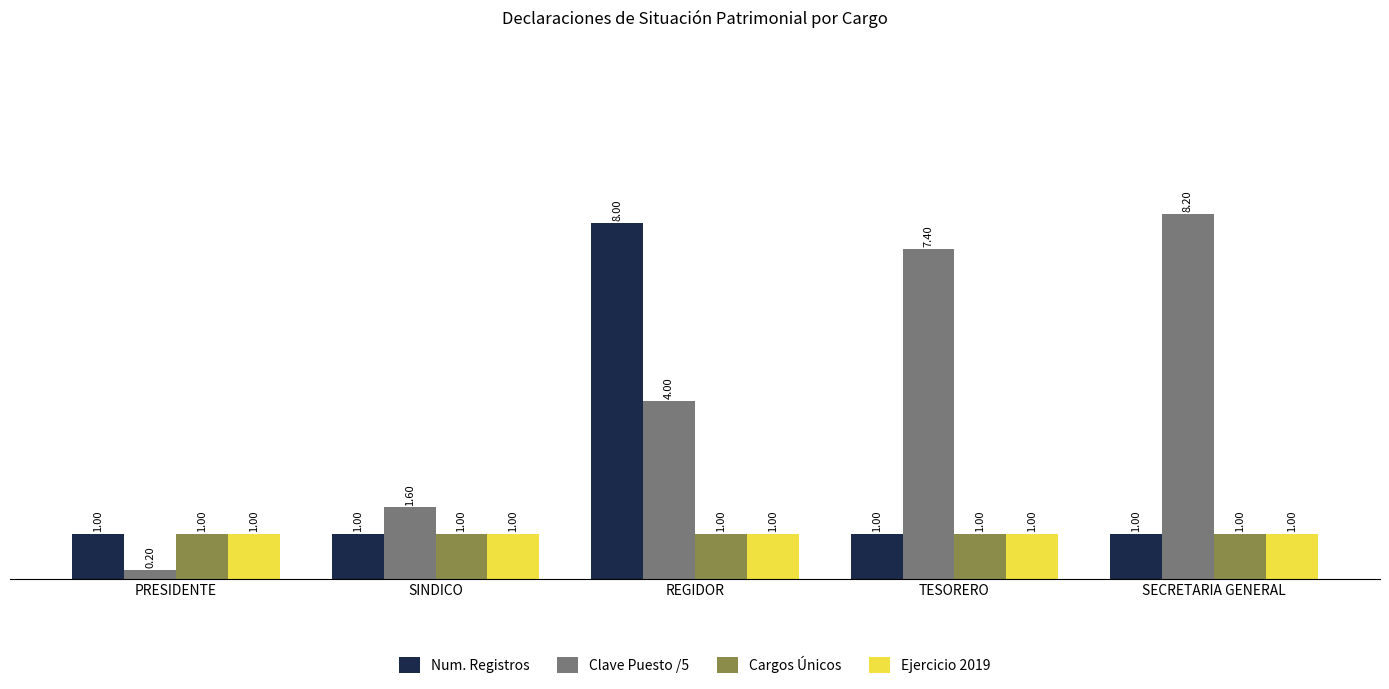

What is the difference between the highest and lowest values at PRESIDENTE?

0.8